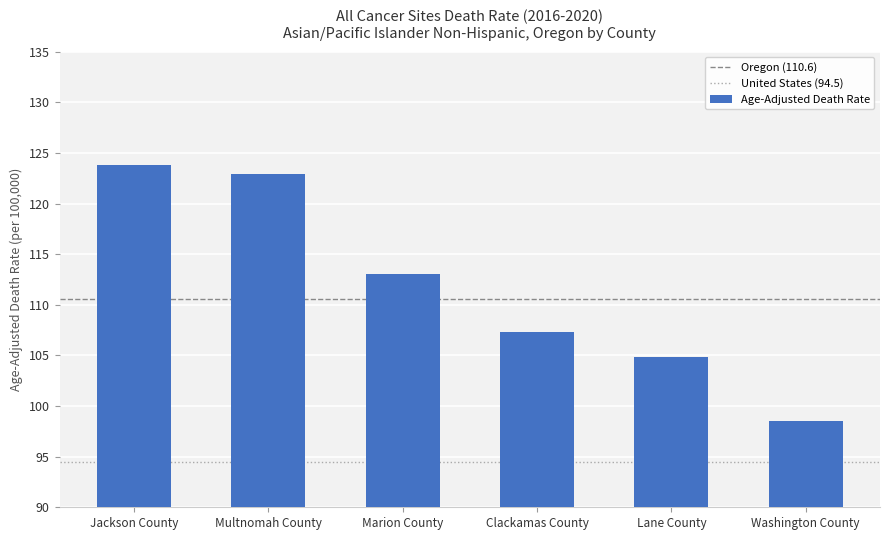

What is the change in value from Clackamas County to Lane County?

-2.5